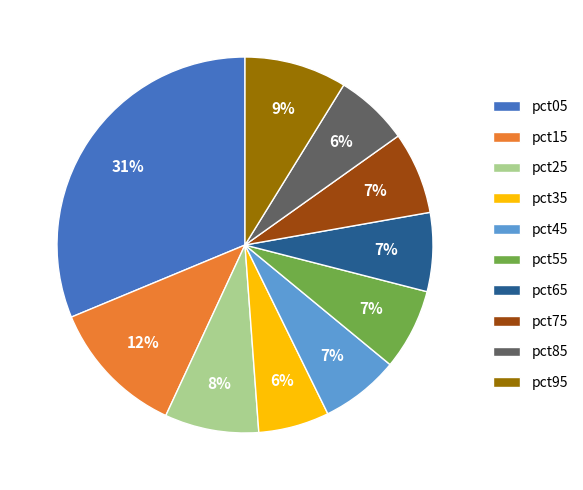

Does any single category account for the majority?

No